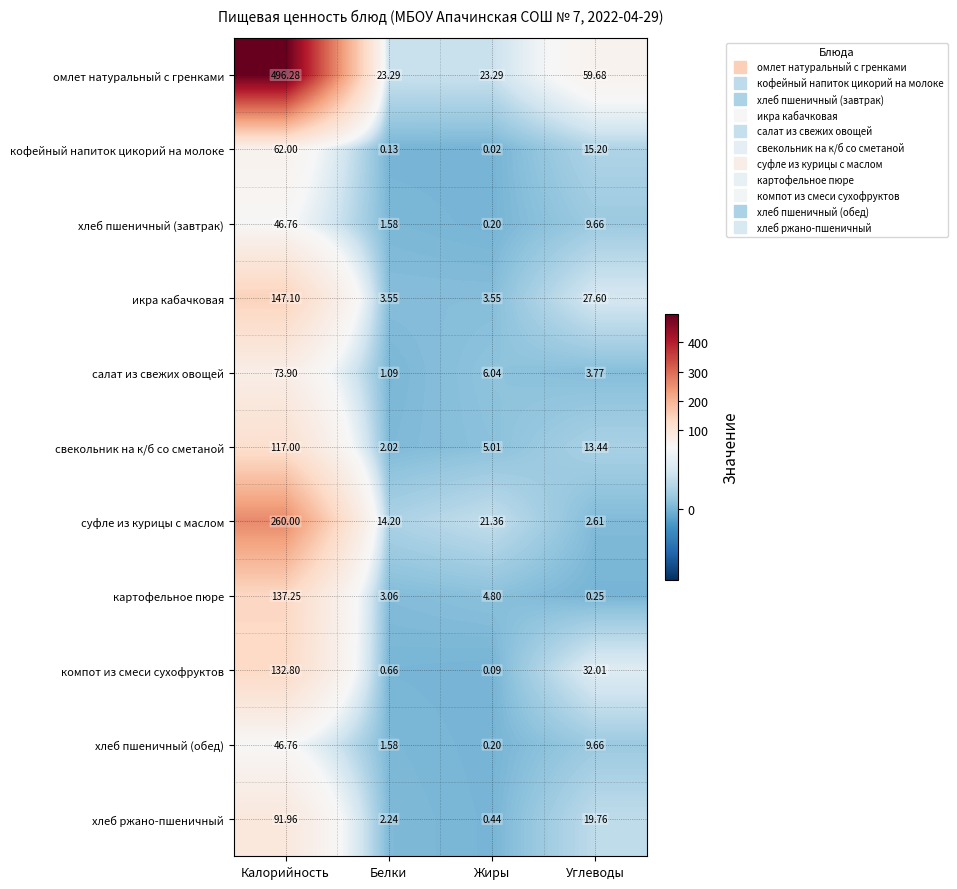

Where is картофельное пюре nearest to the value 68?

Жиры